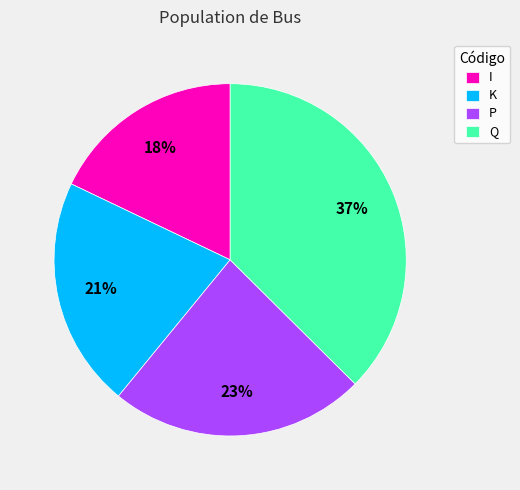

Combined, do Q and I account for over 50%?

Yes